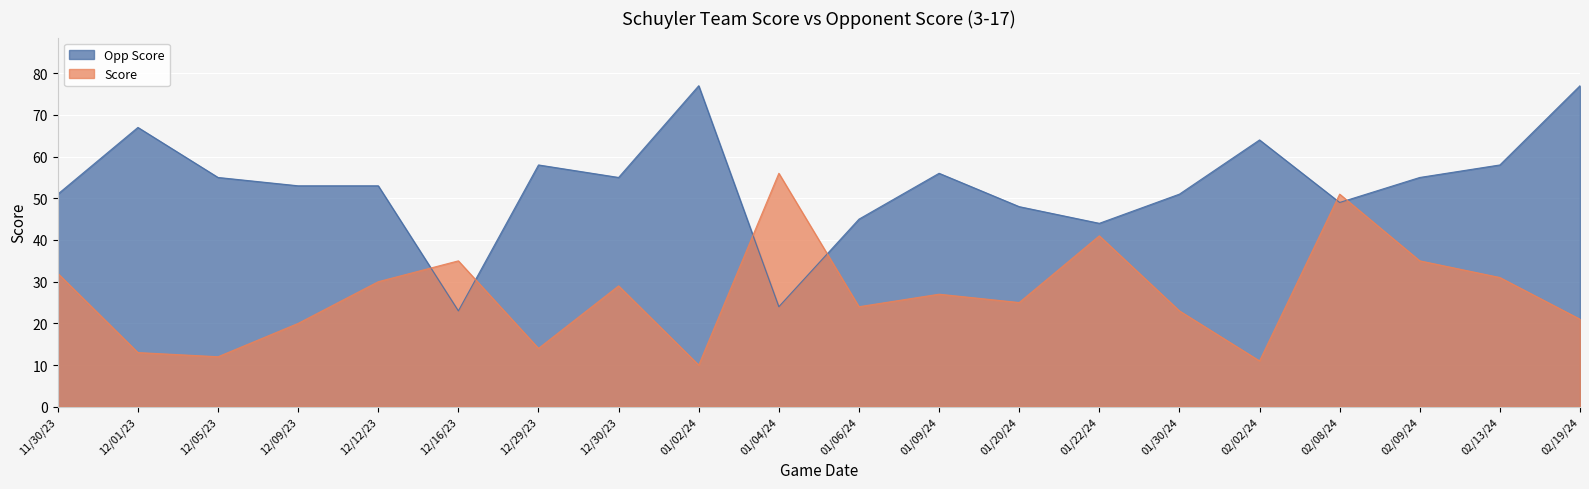

Where is the first local minimum for Score?

12/05/23